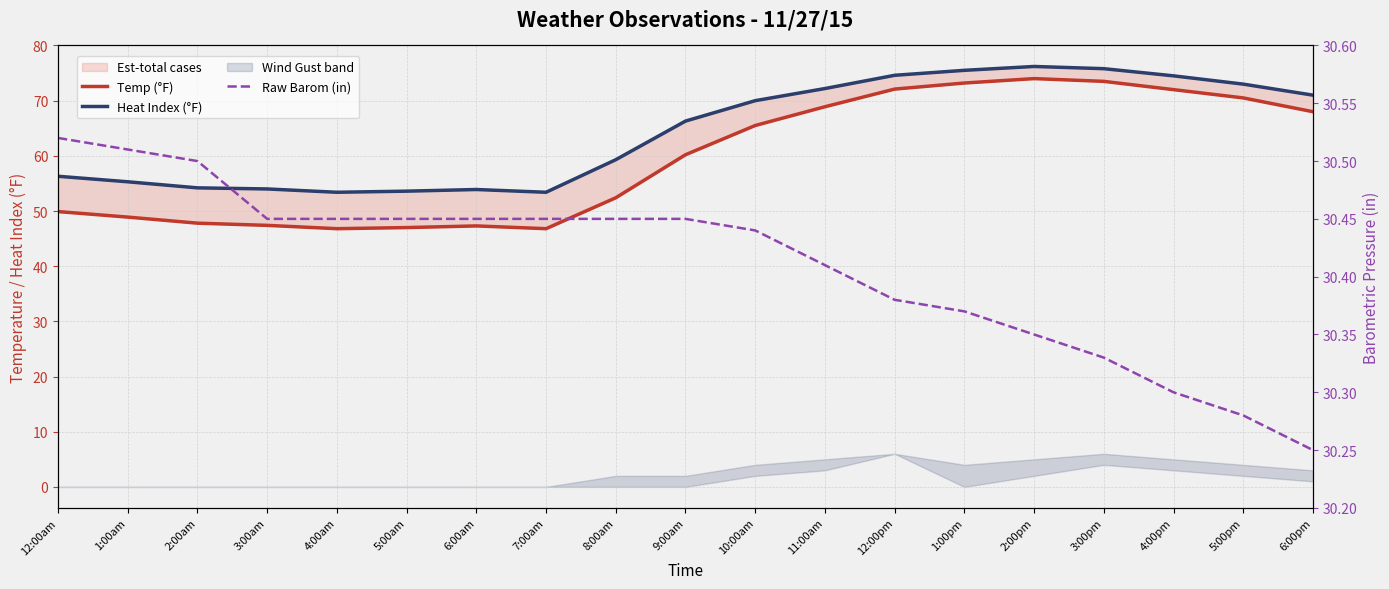

What is the average value of the Heat Index (°F) series?

64.3